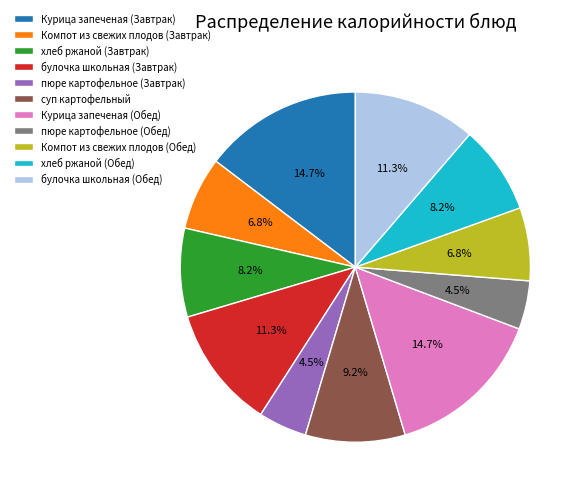

True or false: булочка школьная (Завтрак) accounts for 4% of the total.

False